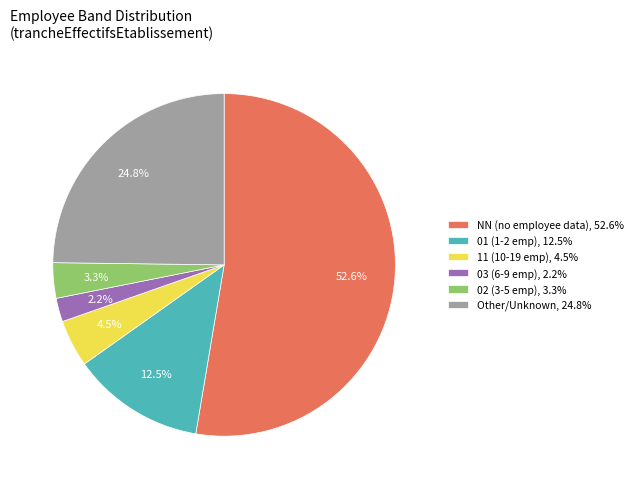

Combined, what portion of the pie is 03 (6-9 emp), 2.2% and NN (no employee data), 52.6%?

54.9%